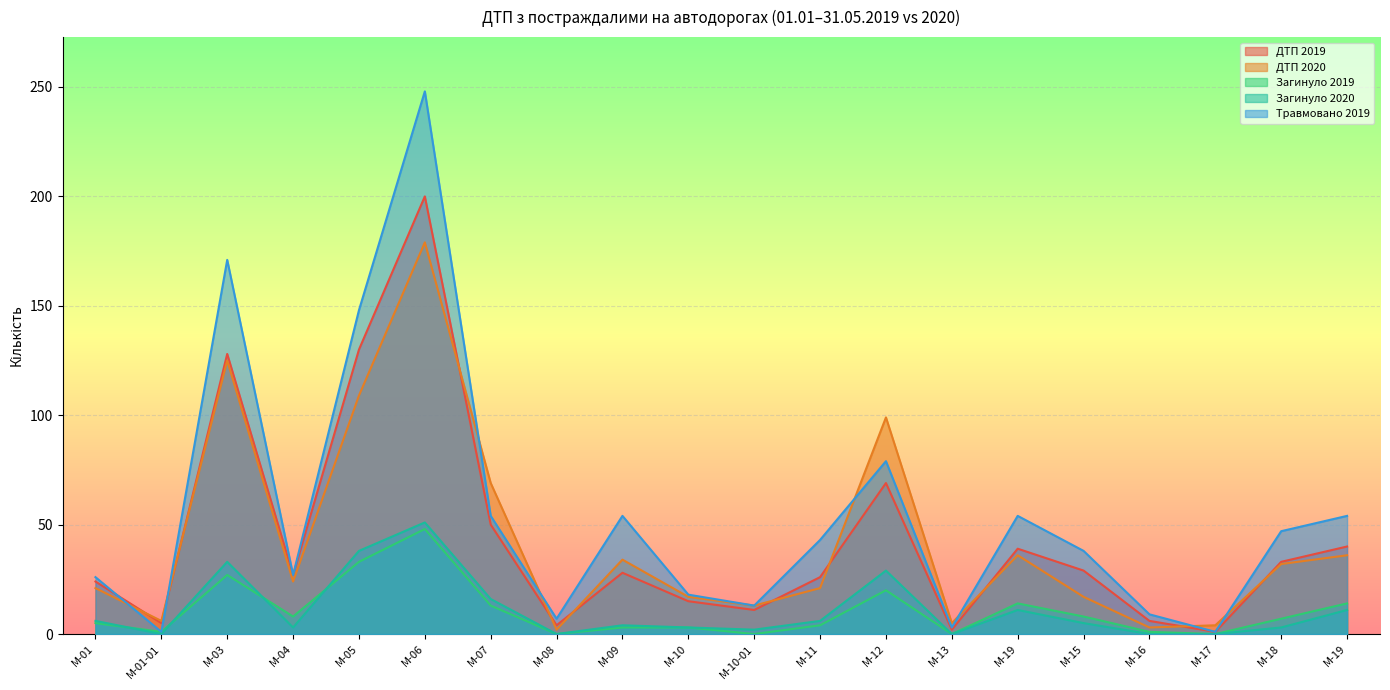

How many categories are shown in the chart?

20